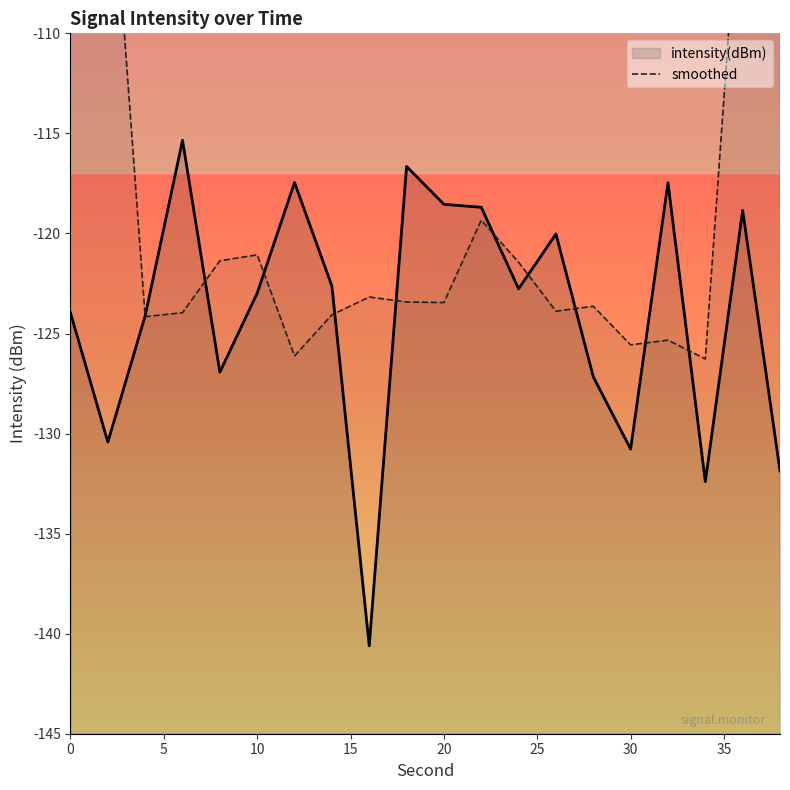

How many points are lower than both their immediate neighbors (excluding endpoints)?

6